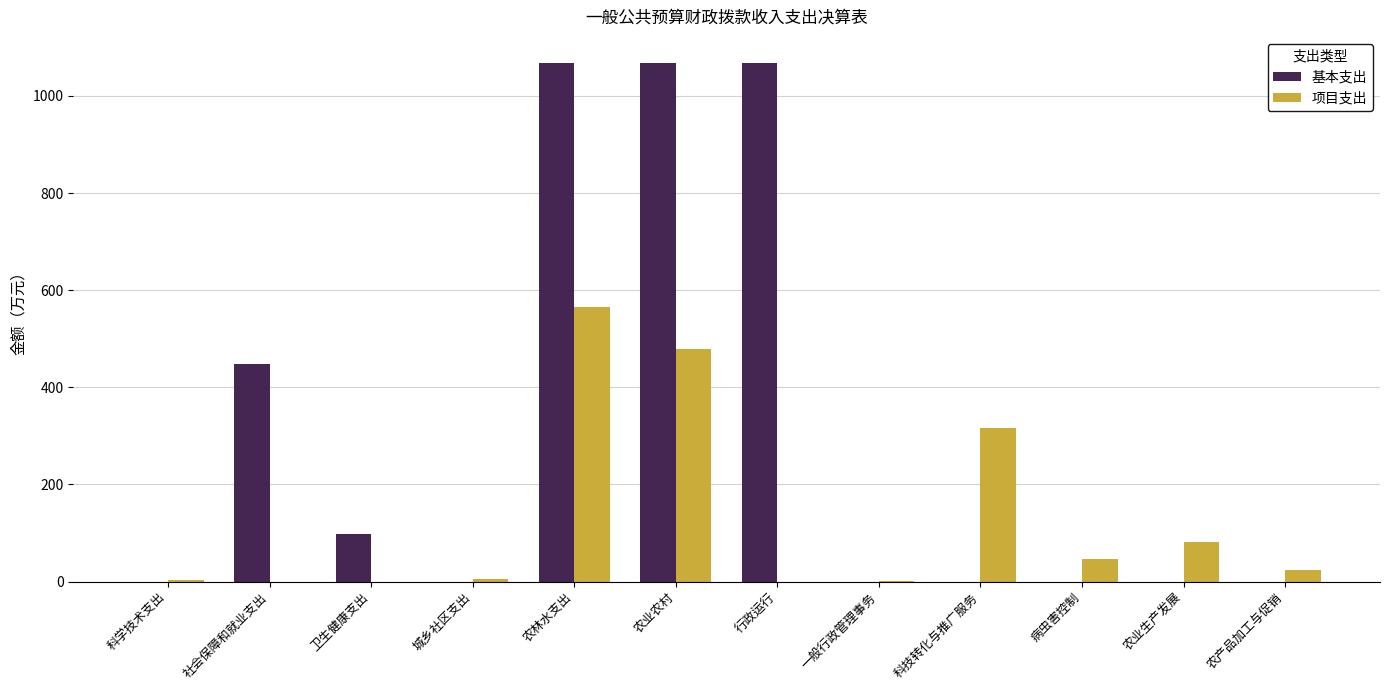

What is the sum of the 项目支出 values at 农业生产发展 and 病虫害控制?

128.3